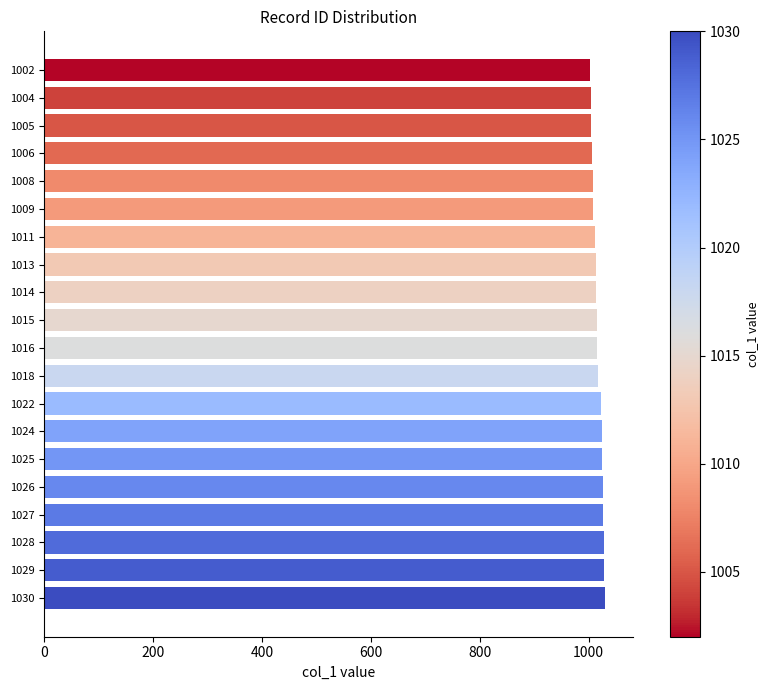

What is the ratio of the value at 1030 to the value at 1016?

1.0